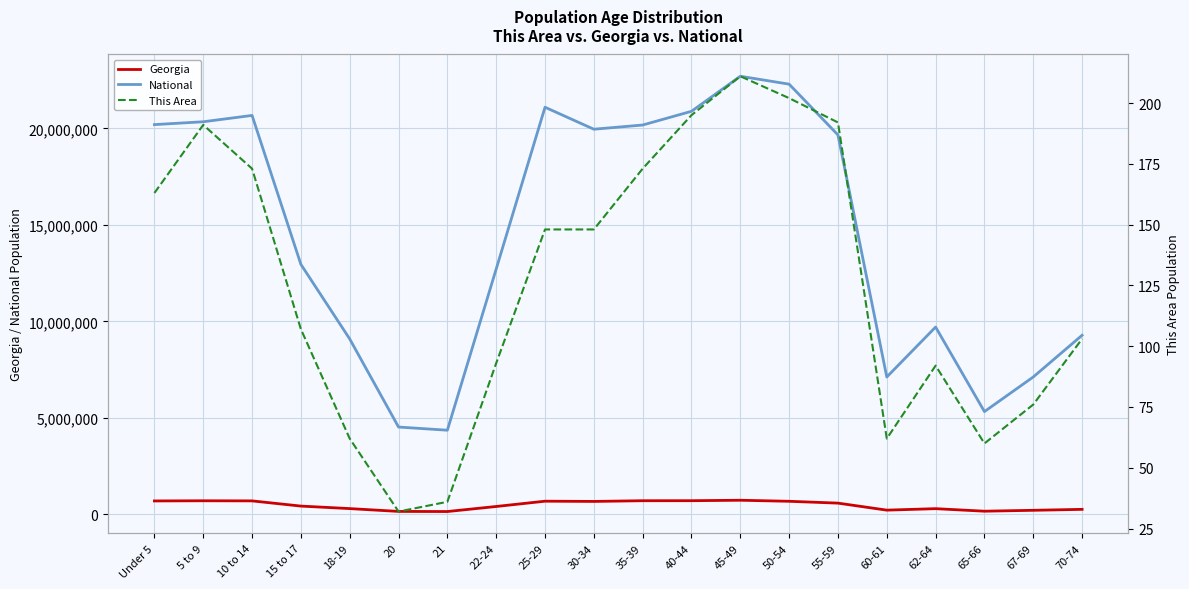

What is the difference between the National values at 18-19 and 40-44?

11804875